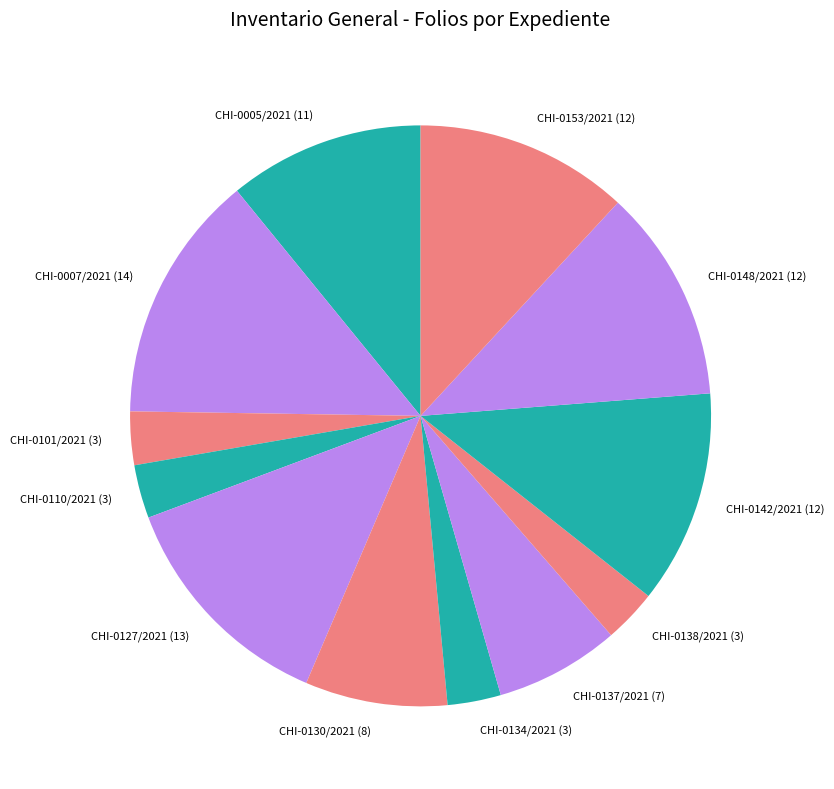

Which has a higher value, CHI-0137/2021 (7) or CHI-0127/2021 (13)?

CHI-0127/2021 (13)